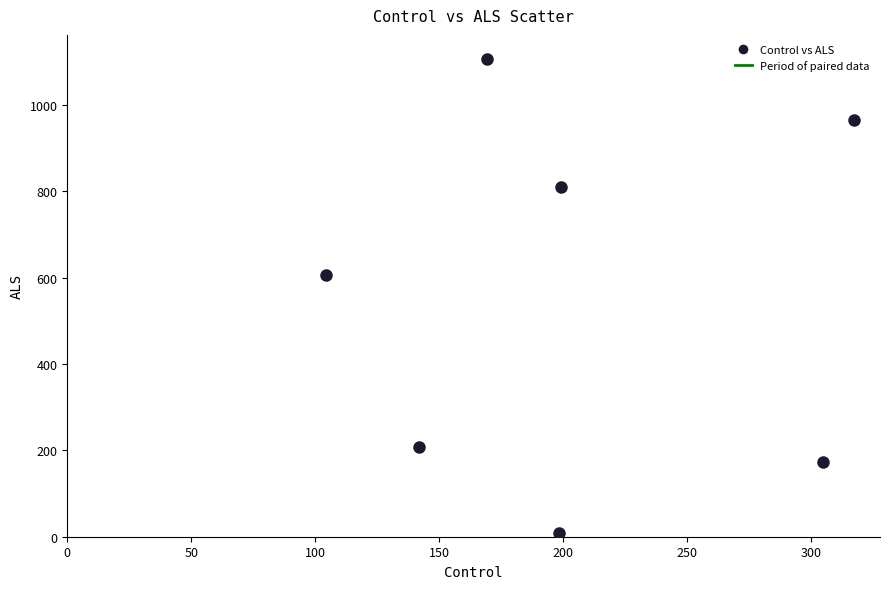

What is the range of X values (max minus min)?

212.5